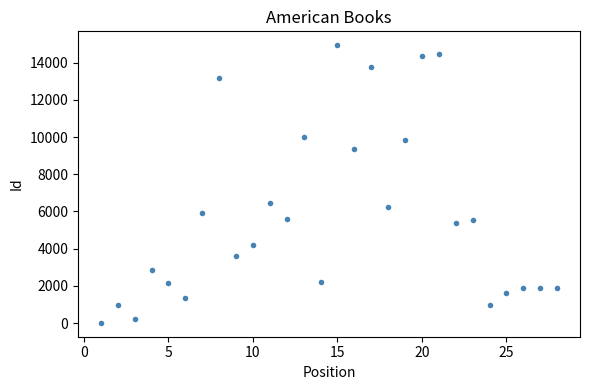

What is the range of X values (max minus min)?

27